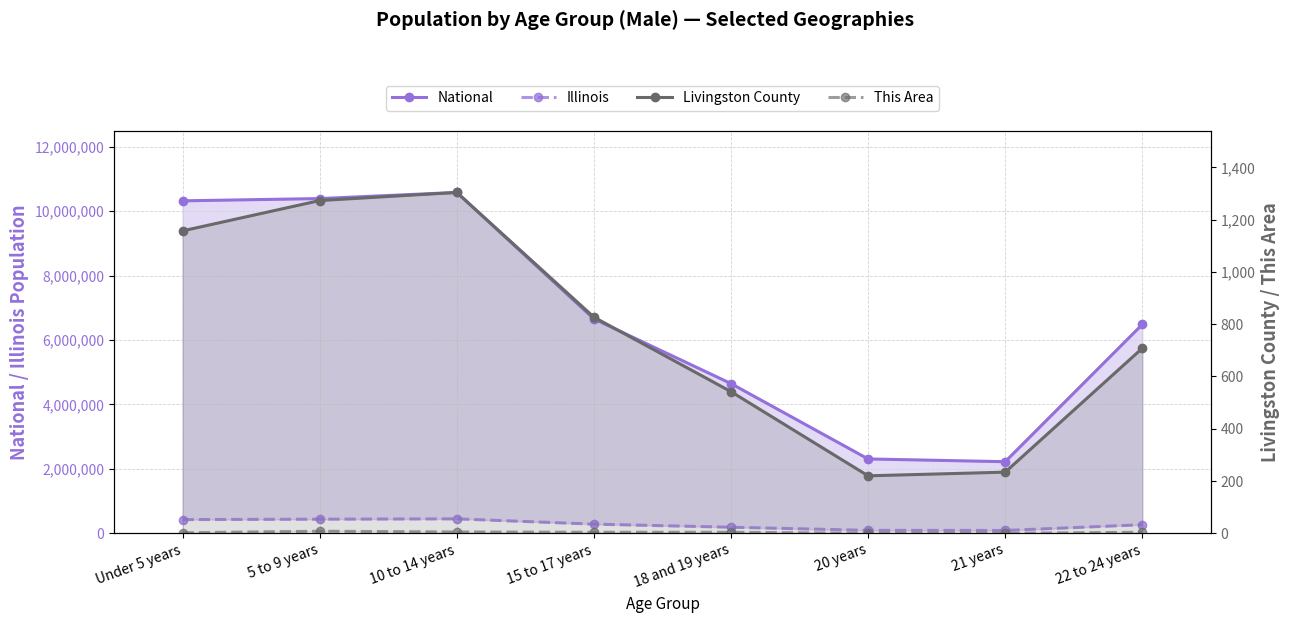

Reading left to right, what are all the values shown in this chart?

National: 10319427	10389638	10579862	6656209	4647457	2308319	2223198	6482659
Illinois: 425893	438556	449160	284750	188986	92304	88424	266785
Livingston County: 1157	1273	1304	827	542	220	234	708
This Area: 2	8	5	4	4	0	0	4